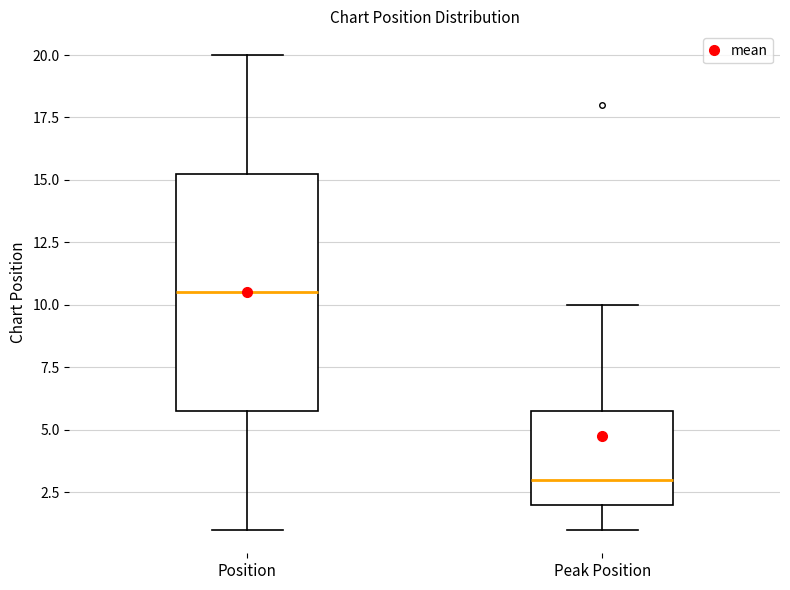

Reading left to right, read every box against the y-axis: the position of its median line, the range the box covers, and the ends of its whiskers. The values are not printed on the chart, so give them approximately, as read against the axis.

Position: median 10.5, box 6.0 to 15.5, whiskers 1.0 to 20.0
Peak Position: median 3.0, box 2.0 to 6.0, whiskers 1.0 to 10.0